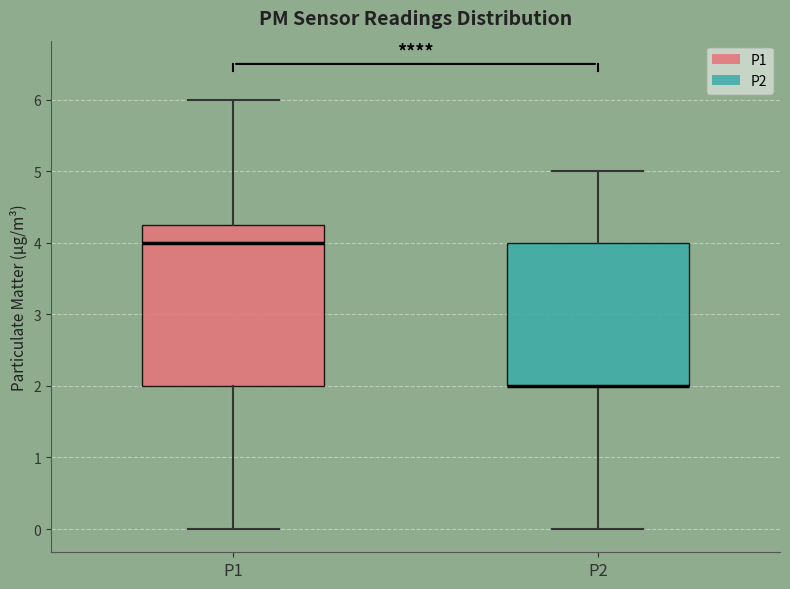

Which box is the tallest, from its lower edge to its upper edge?

P1